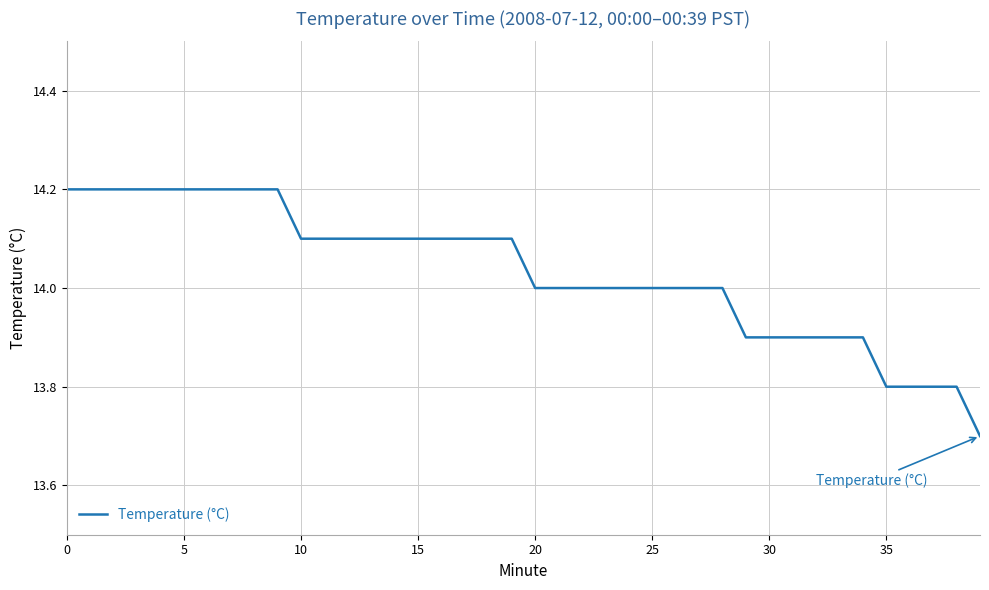

What is the smallest value displayed?

13.7